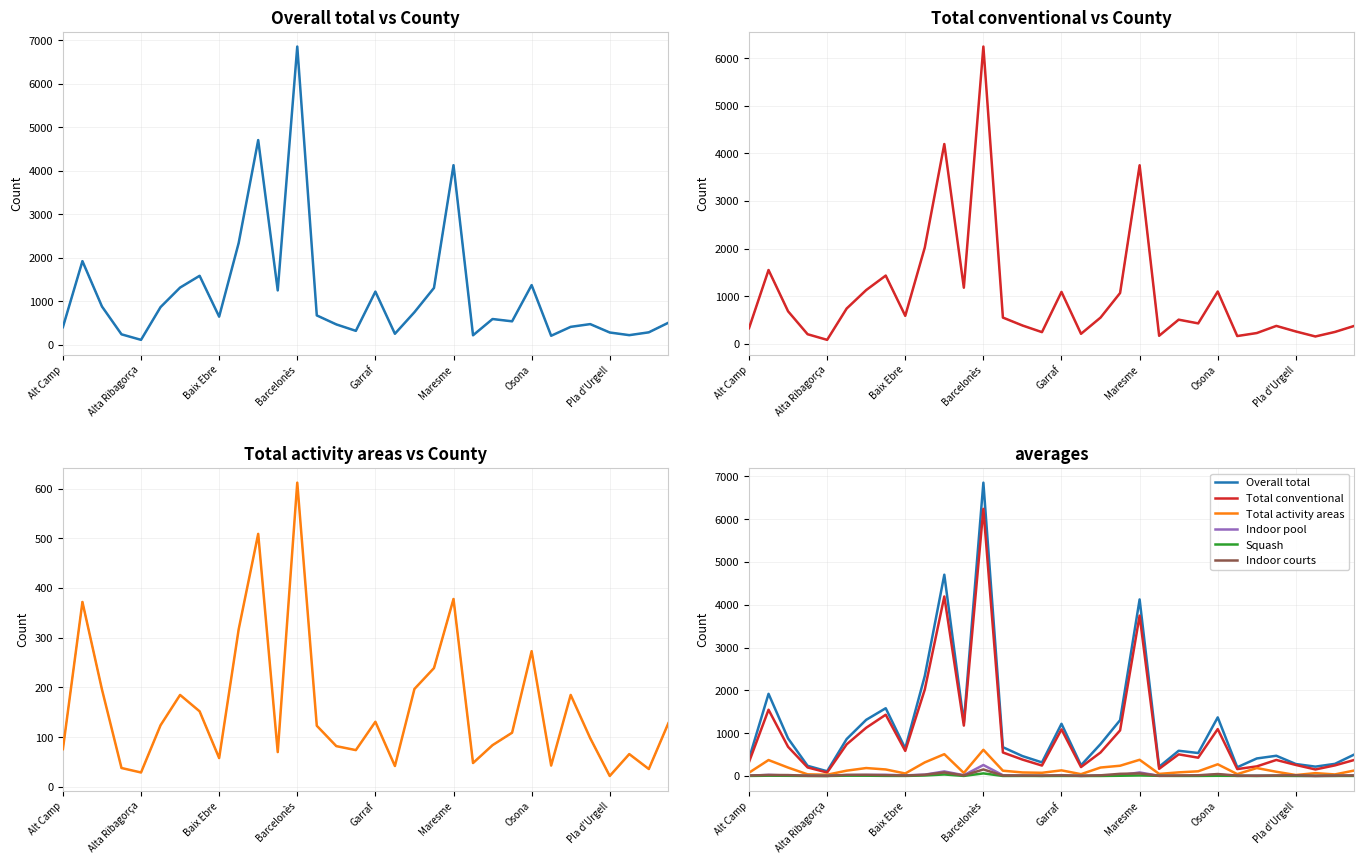

Where is the first local maximum for Indoor pool?

Alta Ribagorça